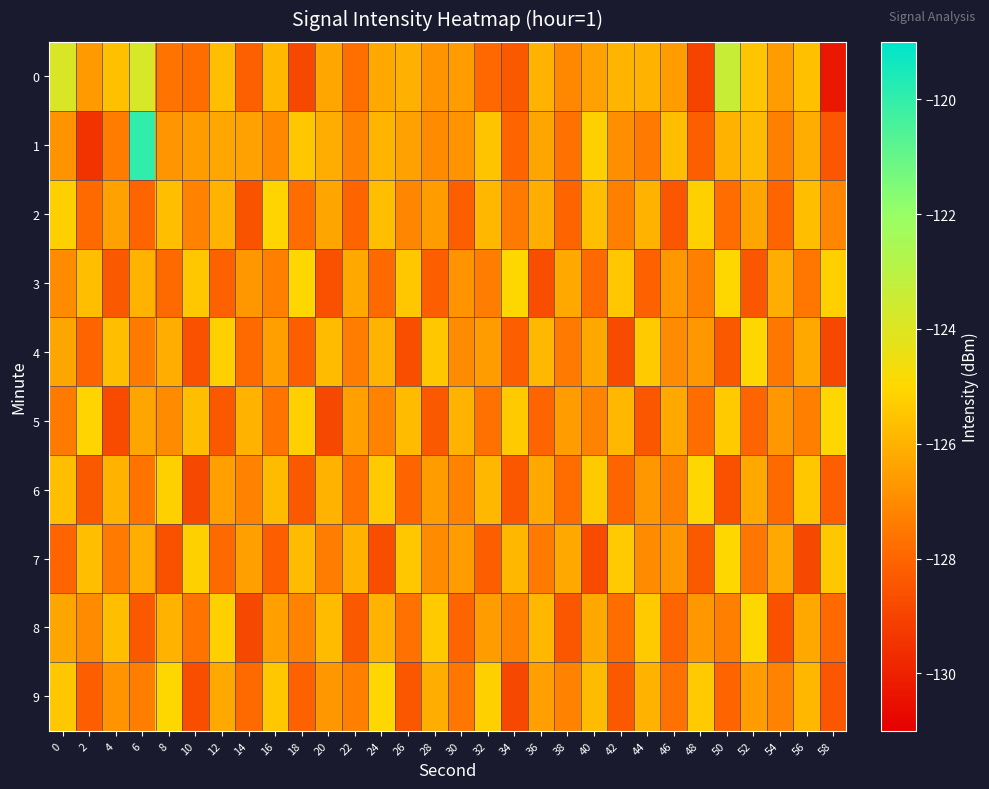

Reading left to right, what are all the values shown in this chart?

0: 0=-123.9	2=-126.6	4=-125.6	6=-123.8	8=-127.7	10=-127.8	12=-125.7	14=-128.2	16=-125.9	18=-128.9	20=-126.3	22=-127.7	24=-126.3	26=-126.0	28=-126.8	30=-126.6	32=-127.9	34=-128.3	36=-126.0	38=-127.1	40=-126.4	42=-125.9	44=-126.0	46=-126.6	48=-129.0	50=-123.4	52=-125.5	54=-126.6	56=-125.6	58=-130.3
1: 0=-126.8	2=-129.5	4=-127.4	6=-120.0	8=-126.8	10=-126.6	12=-126.3	14=-126.4	16=-127.1	18=-125.4	20=-126.1	22=-127.2	24=-125.9	26=-126.4	28=-127.0	30=-126.8	32=-125.5	34=-128.0	36=-126.3	38=-127.7	40=-125.2	42=-126.9	44=-127.4	46=-125.7	48=-128.2	50=-126.0	52=-125.8	54=-127.3	56=-126.1	58=-128.4
2: 0=-125.2	2=-127.9	4=-126.4	6=-128.0	8=-125.7	10=-127.2	12=-126.0	14=-128.6	16=-125.1	18=-127.8	20=-126.3	22=-128.0	24=-125.7	26=-127.1	28=-126.6	30=-128.2	32=-125.9	34=-127.4	36=-126.1	38=-128.0	40=-125.7	42=-127.3	44=-126.0	46=-128.4	48=-125.2	50=-127.8	52=-126.3	54=-128.0	56=-125.7	58=-127.1
3: 0=-127.0	2=-125.7	4=-128.3	6=-126.0	8=-127.9	10=-125.4	12=-128.1	14=-126.7	16=-127.3	18=-125.0	20=-128.6	22=-126.2	24=-127.9	26=-125.5	28=-128.2	30=-126.8	32=-127.3	34=-125.0	36=-128.7	38=-126.2	40=-127.9	42=-125.5	44=-128.1	46=-126.7	48=-127.3	50=-125.0	52=-128.4	54=-126.1	56=-127.6	58=-125.2
4: 0=-126.3	2=-128.0	4=-125.7	6=-127.4	8=-126.1	10=-128.6	12=-125.2	14=-127.9	16=-126.5	18=-128.2	20=-125.8	22=-127.3	24=-126.0	26=-128.7	28=-125.4	30=-127.0	32=-126.6	34=-128.2	36=-125.9	38=-127.5	40=-126.2	42=-128.8	44=-125.3	46=-127.0	48=-126.7	50=-128.3	52=-125.0	54=-127.6	56=-126.2	58=-128.9
5: 0=-127.5	2=-125.1	4=-128.8	6=-126.3	8=-127.0	10=-125.7	12=-128.3	14=-126.0	16=-127.7	18=-125.2	20=-128.9	22=-126.5	24=-127.2	26=-125.8	28=-128.3	30=-126.0	32=-127.7	34=-125.3	36=-128.0	38=-126.6	40=-127.2	42=-125.9	44=-128.5	46=-126.2	48=-127.8	50=-125.3	52=-128.0	54=-126.7	56=-127.3	58=-125.0
6: 0=-125.7	2=-128.3	4=-126.0	6=-127.7	8=-125.2	10=-128.9	12=-126.5	14=-127.2	16=-125.8	18=-128.3	20=-126.0	22=-127.7	24=-125.3	26=-128.0	28=-126.6	30=-127.2	32=-125.9	34=-128.5	36=-126.2	38=-127.8	40=-125.3	42=-128.0	44=-126.7	46=-127.3	48=-125.0	50=-128.6	52=-126.2	54=-127.9	56=-125.5	58=-128.2
7: 0=-128.0	2=-125.7	4=-127.4	6=-126.1	8=-128.6	10=-125.2	12=-127.9	14=-126.5	16=-128.2	18=-125.8	20=-127.3	22=-126.0	24=-128.7	26=-125.4	28=-127.0	30=-126.6	32=-128.2	34=-125.9	36=-127.5	38=-126.2	40=-128.8	42=-125.3	44=-127.0	46=-126.7	48=-128.3	50=-125.0	52=-127.6	54=-126.2	56=-128.9	58=-125.5
8: 0=-126.3	2=-127.0	4=-125.7	6=-128.3	8=-126.0	10=-127.7	12=-125.2	14=-128.9	16=-126.5	18=-127.2	20=-125.8	22=-128.3	24=-126.0	26=-127.7	28=-125.3	30=-128.0	32=-126.6	34=-127.2	36=-125.9	38=-128.5	40=-126.2	42=-127.8	44=-125.3	46=-128.0	48=-126.7	50=-127.3	52=-125.0	54=-128.6	56=-126.2	58=-127.9
9: 0=-125.5	2=-128.2	4=-126.8	6=-127.3	8=-125.0	10=-128.7	12=-126.2	14=-127.9	16=-125.5	18=-128.1	20=-126.7	22=-127.3	24=-125.0	26=-128.4	28=-126.1	30=-127.6	32=-125.2	34=-128.9	36=-126.5	38=-127.2	40=-125.8	42=-128.3	44=-126.0	46=-127.7	48=-125.3	50=-128.0	52=-126.6	54=-127.2	56=-125.9	58=-128.5